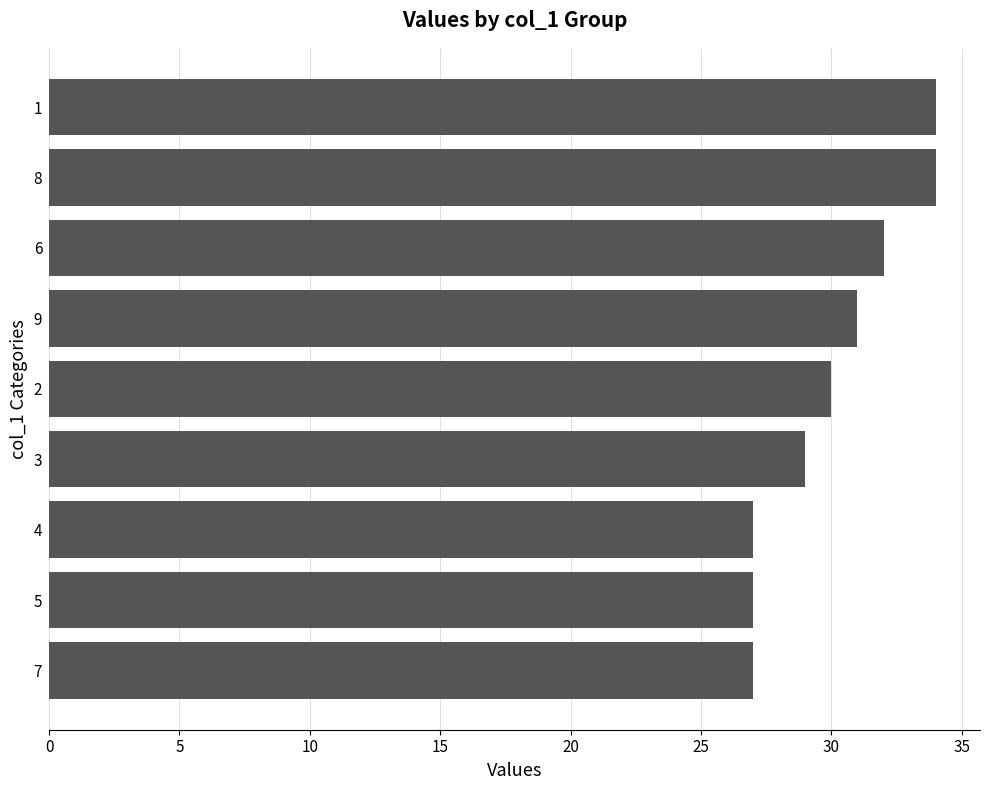

At which label is the value closest to 30?

2